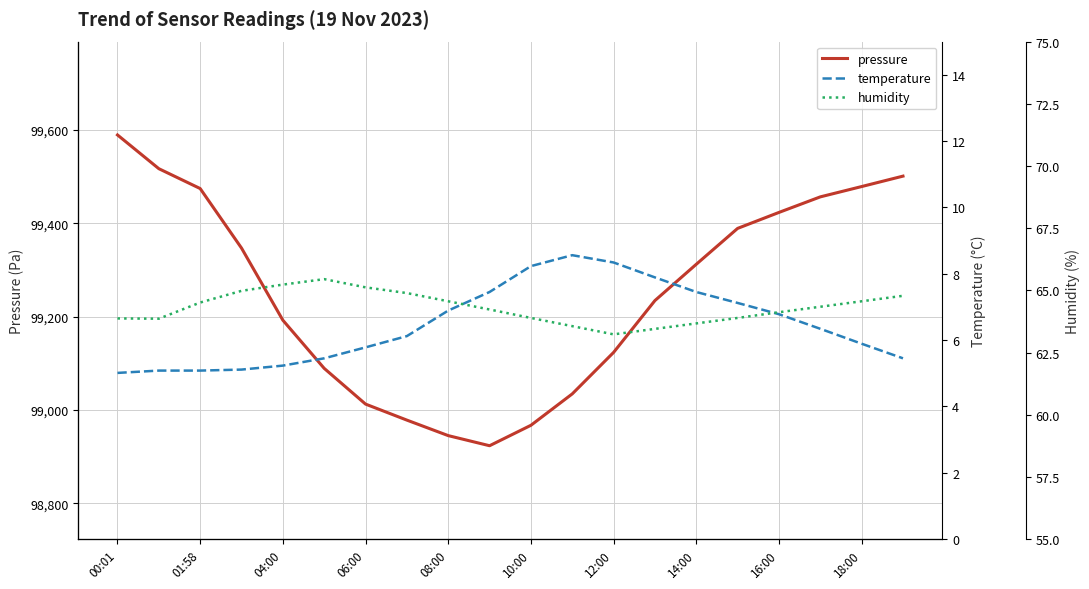

How many lines are shown in the chart?

3